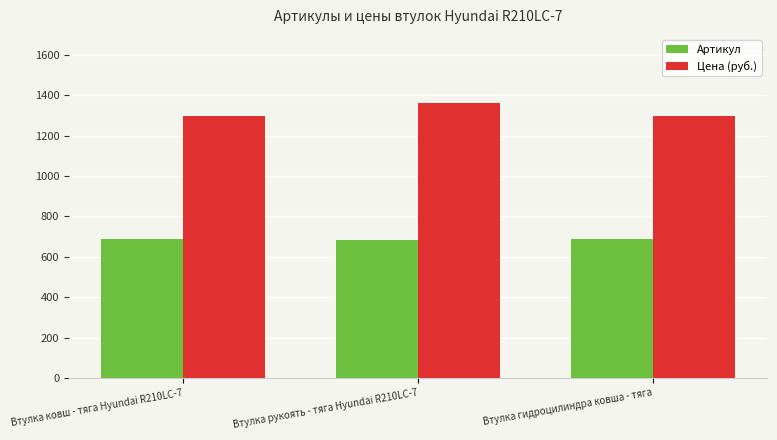

Rank the series by their average value, from highest to lowest.

Цена (руб.), Артикул